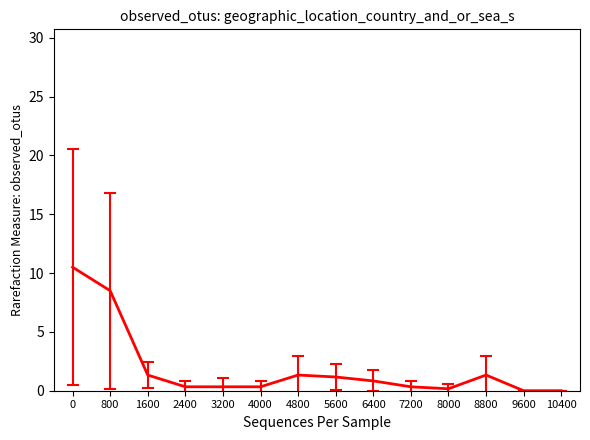

What is the change in value from 800 to 5600?

-7.3